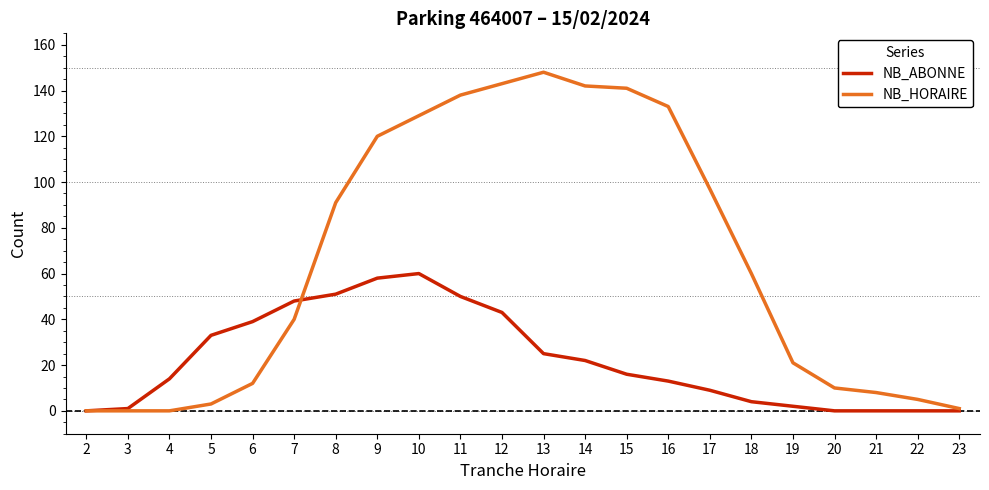

At which label does NB_HORAIRE reach its peak?

13